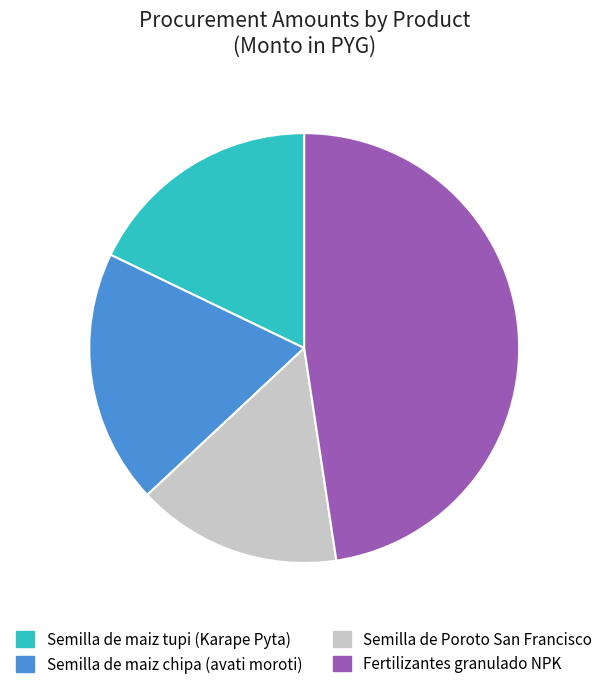

Count the number of slices in the pie.

4